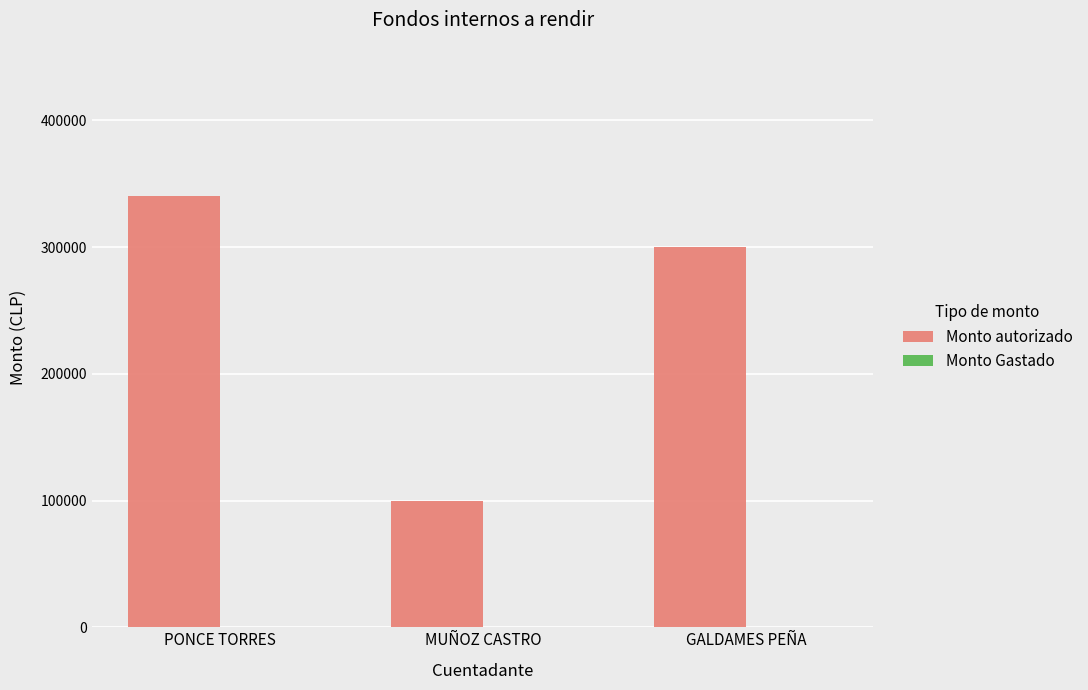

Rank the categories by value from highest to lowest.

PONCE TORRES, GALDAMES PEÑA, MUÑOZ CASTRO